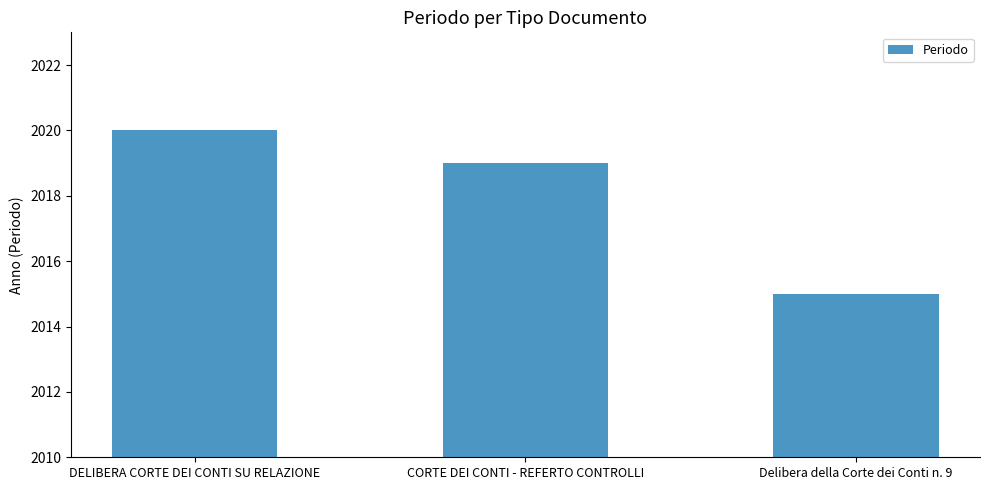

What is the difference between the maximum and minimum values?

5